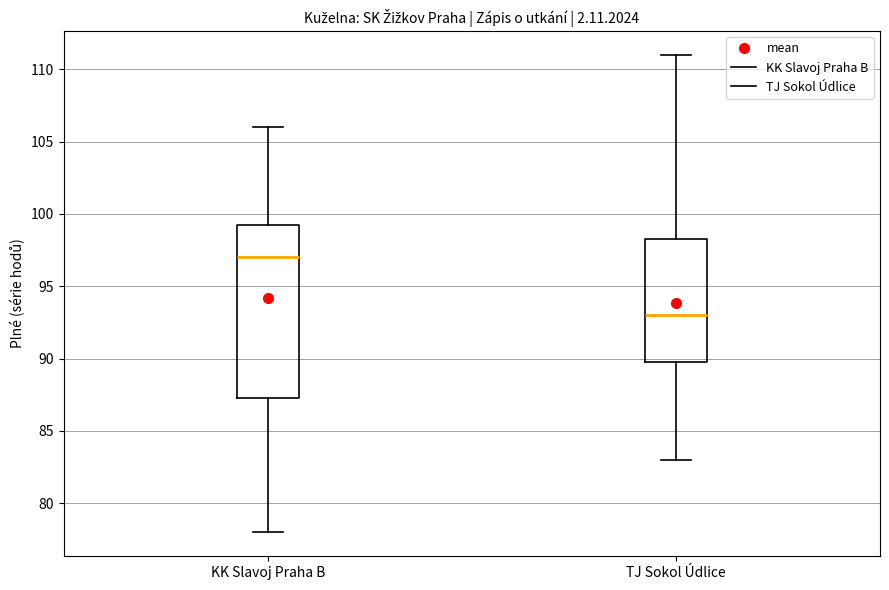

Comparing the boxes themselves (not the whiskers), which one is the tallest?

KK Slavoj Praha B